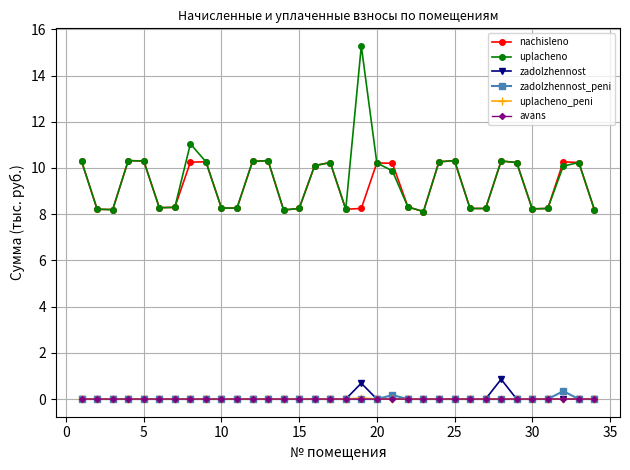

True or false: nachisleno has more than 0 points higher than both neighbors.

True